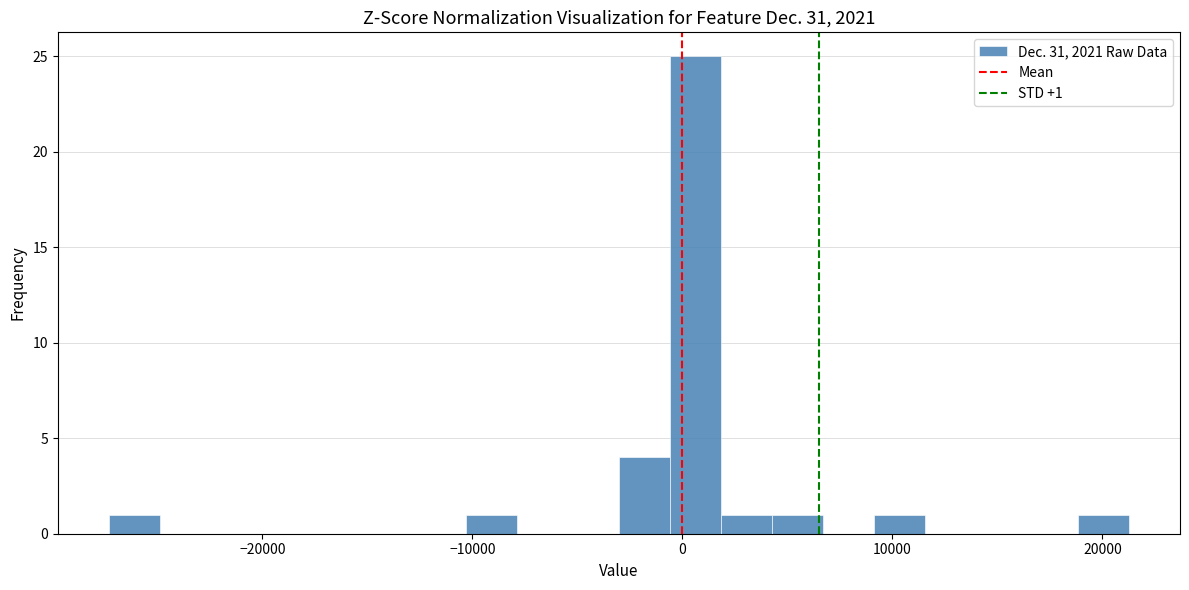

Around what value on the x-axis is the tallest bar? Give the approximate position of its centre, as read against the axis.

1000